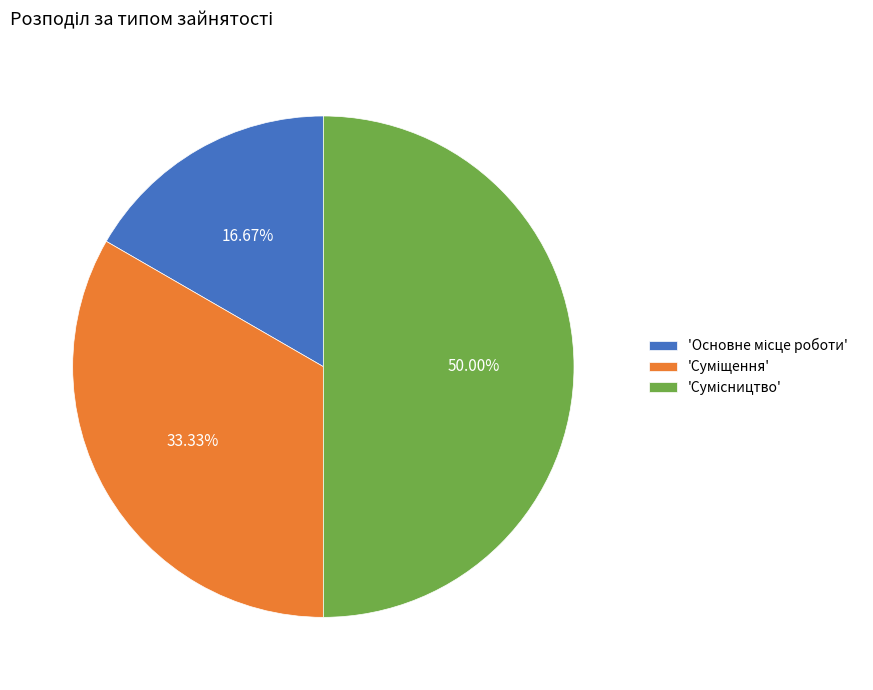

How many slices are in this pie chart?

3